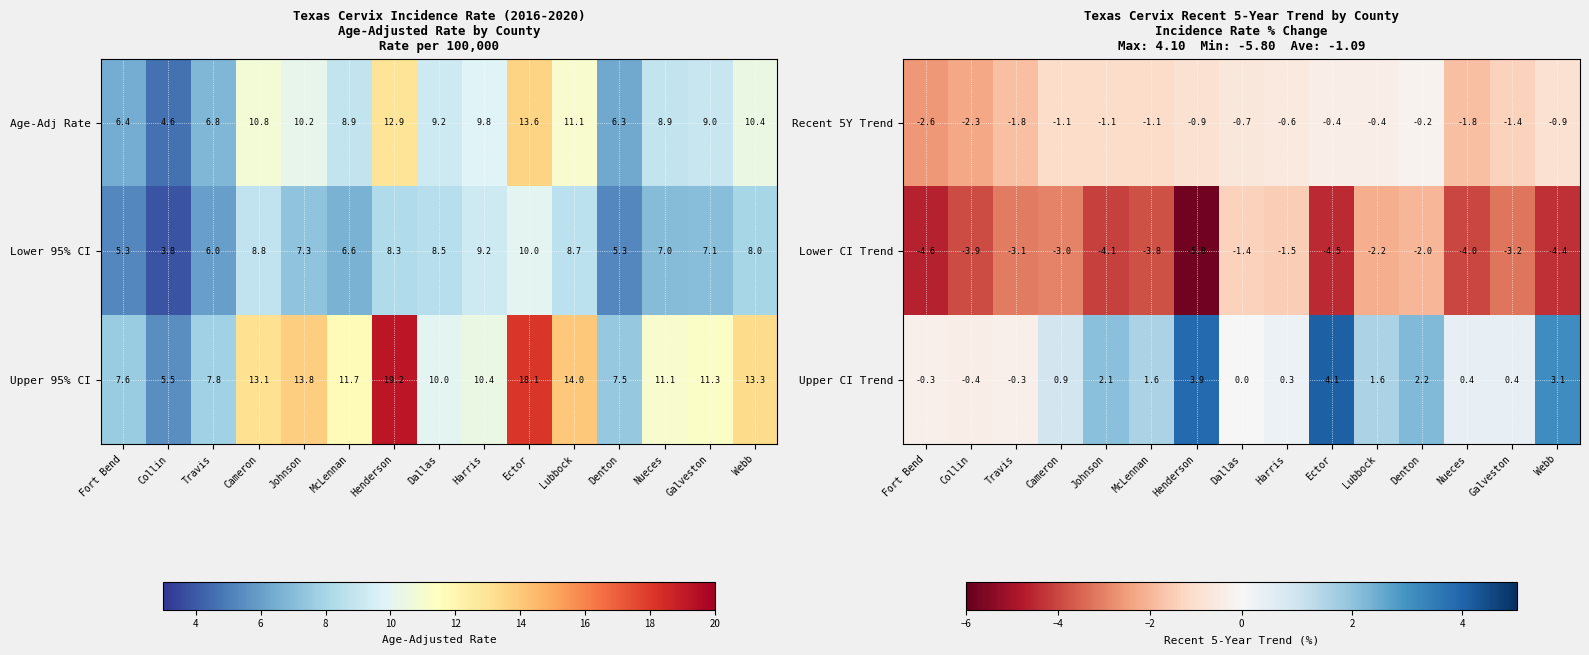

At which label does Upper CI Trend first exceed 0?

Cameron